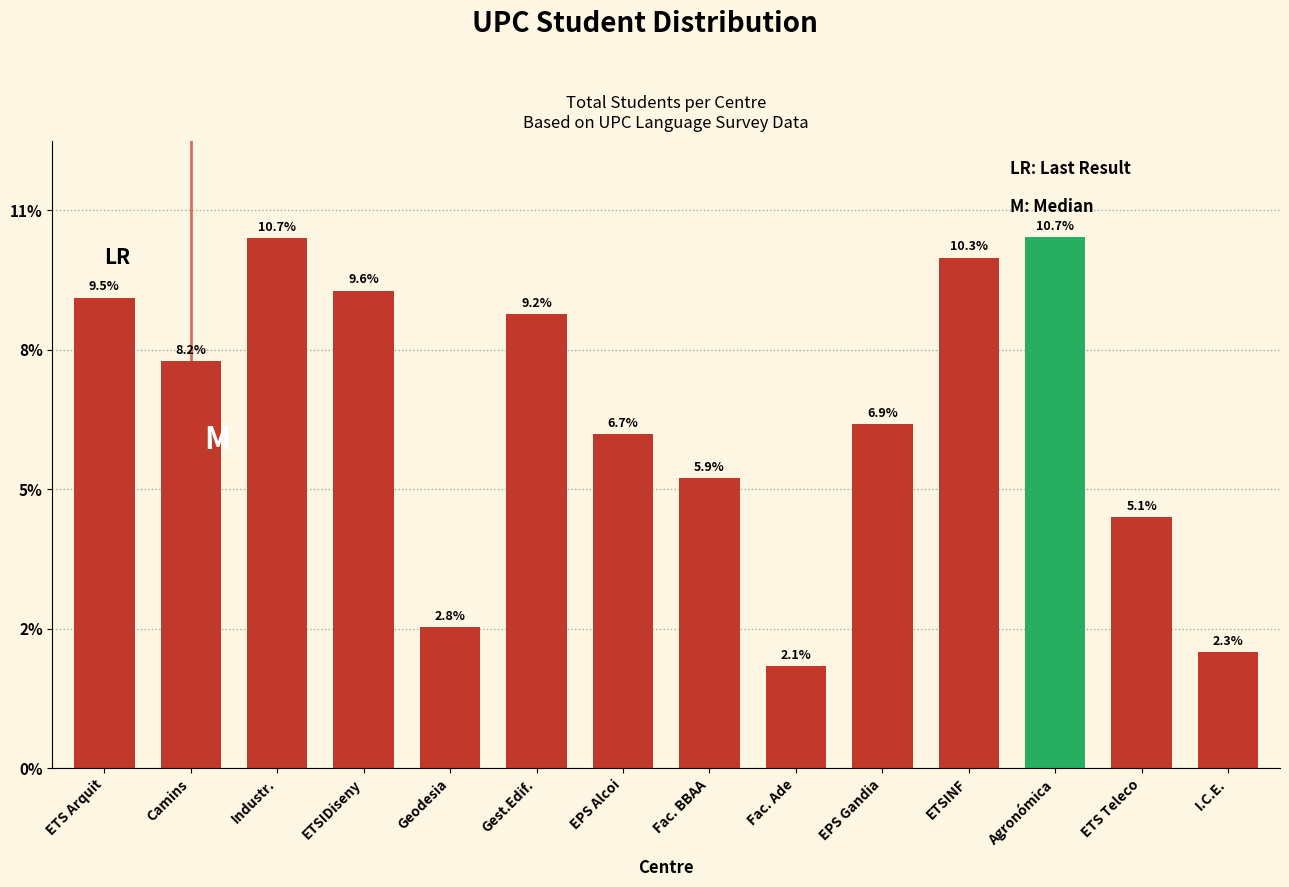

Are the bars horizontal?

No